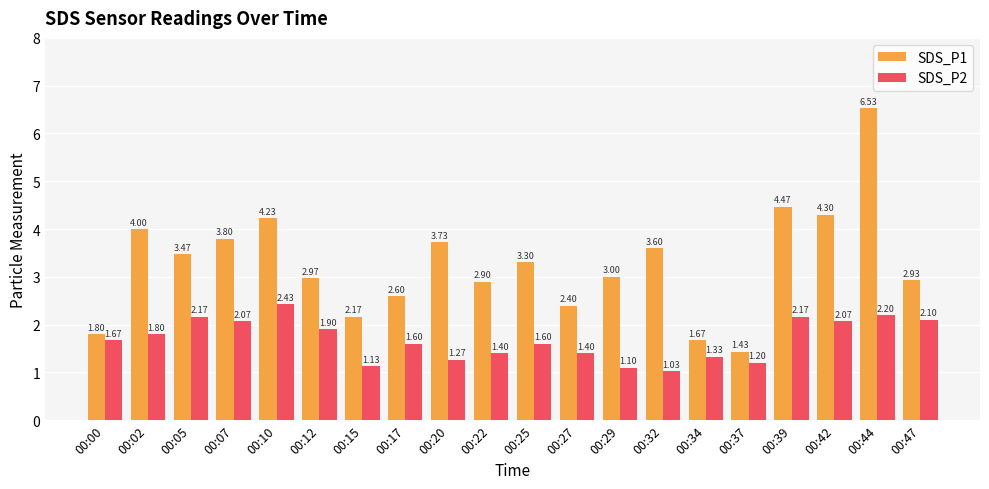

What is the sum of the SDS_P1 values at 00:47 and 00:37?

4.4